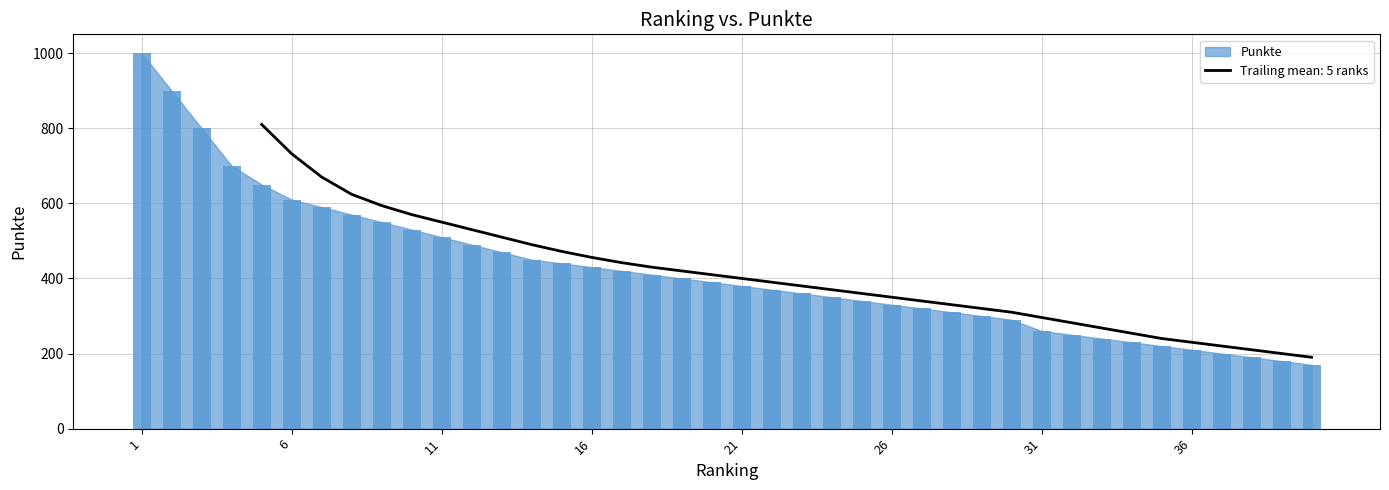

How many values exceed 390?

19